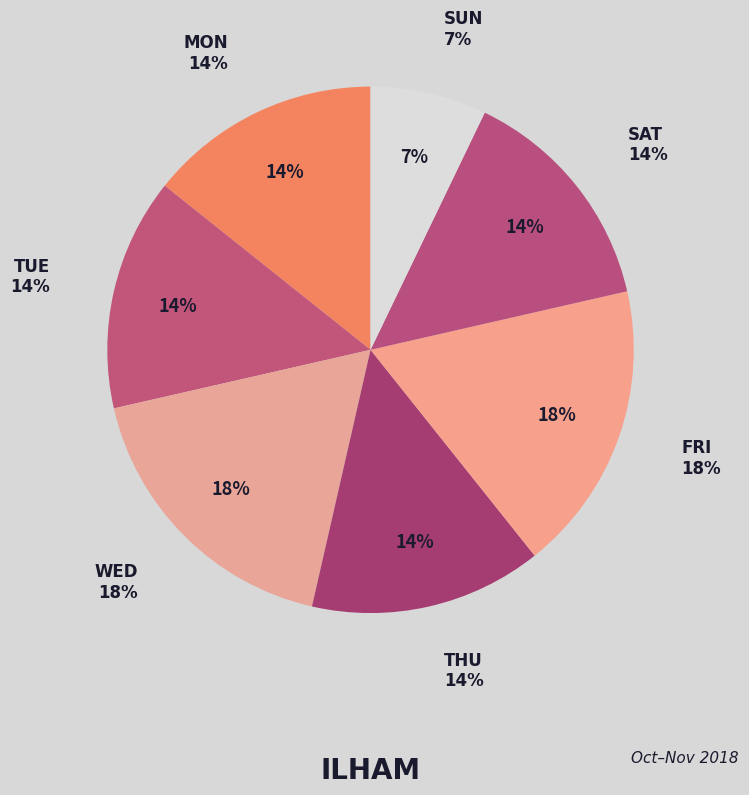

Is it true that Wed is 18% of the pie?

True